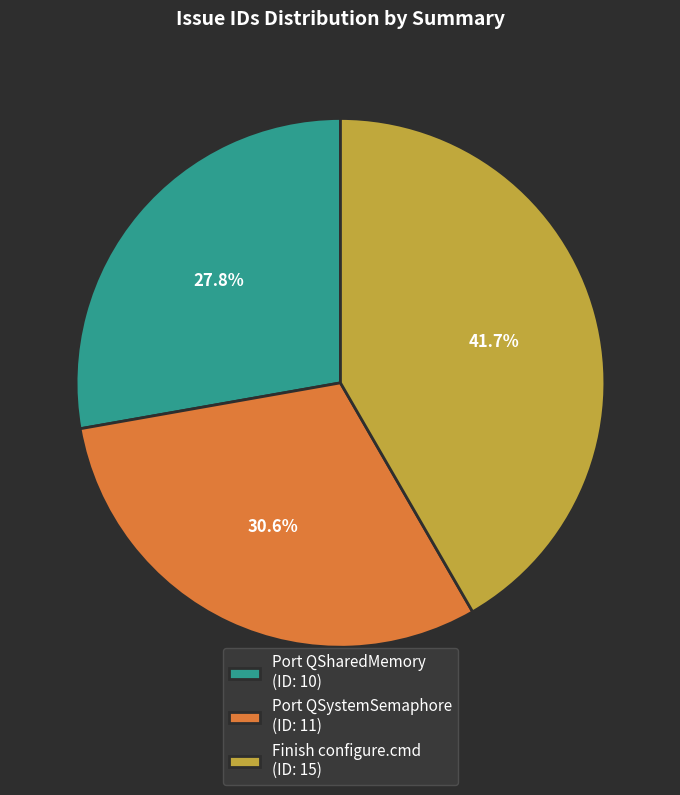

Between Finish configure.cmd and Port QSystemSemaphore, which is larger?

Finish configure.cmd